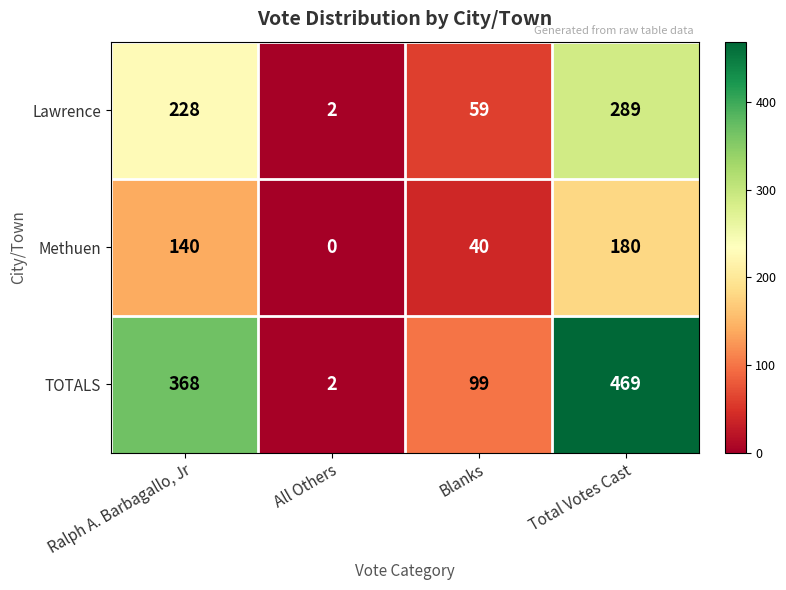

Which series has the widest spread of values?

TOTALS